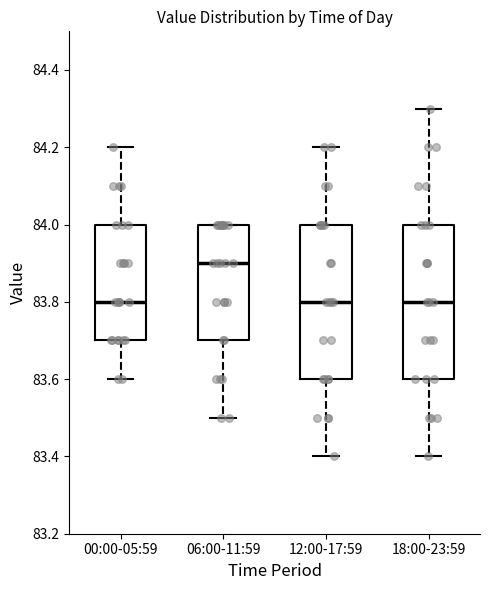

Where does the median line of the box for 00:00-05:59 sit on the y-axis? The values are not printed on the chart, so give them approximately, as read against the axis.

83.8